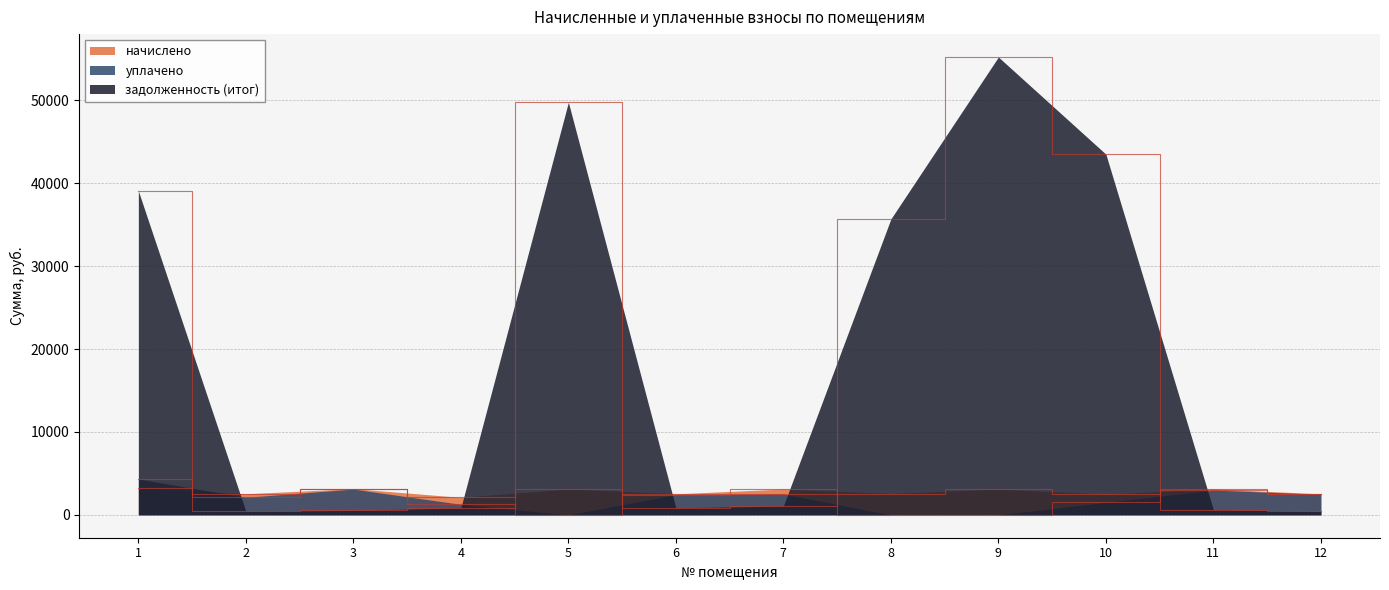

List the labels in order of начислено value, largest first.

1, 3, 11, 5, 7, 9, 8, 2, 6, 12, 10, 4